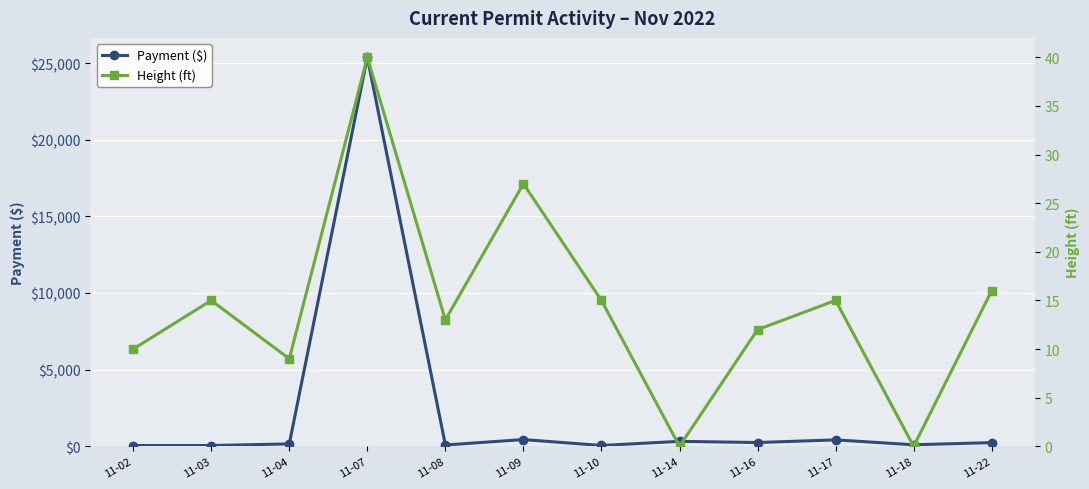

List the series in order of their peak value, highest first.

Payment ($), Height (ft)